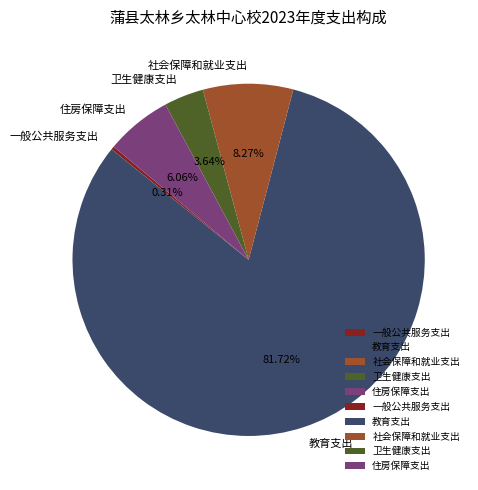

What percentage is the 教育支出 slice, to the nearest percent?

82%